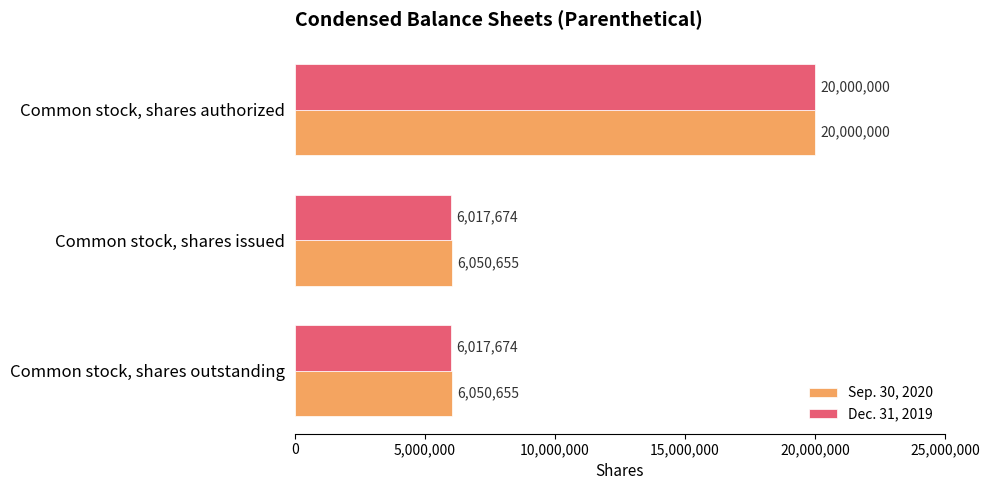

How many data points in Dec. 31, 2019 are above 6017674?

1